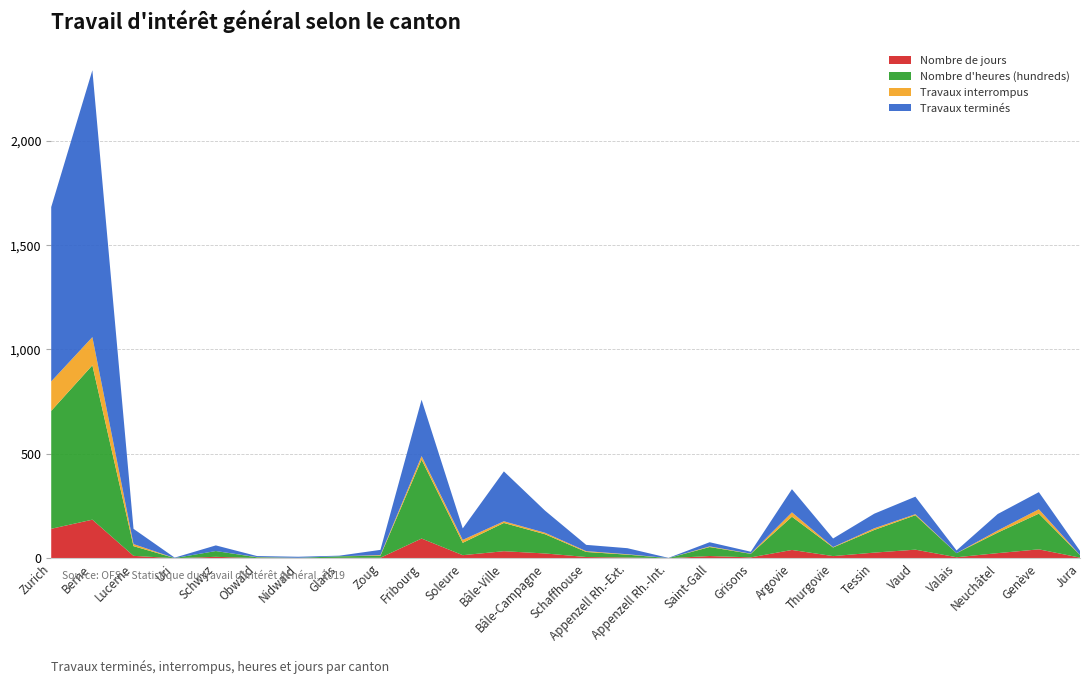

Reading left to right, extract all data points from this chart.

Travaux terminés: 835.0	1278.0	73.0	2.0	27.0	5.0	5.0	3.0	25.0	270.0	55.0	239.0	106.0	30.0	29.0	1.0	20.0	9.0	111.0	41.0	70.0	84.0	13.0	79.0	82.0	20.0
Travaux interrompus: 141.0	135.0	10.0	0.0	0.0	1.0	0.0	0.0	3.0	17.0	14.0	8.0	7.0	4.0	2.0	0.0	3.0	1.0	21.0	2.0	8.0	5.0	0.0	10.0	21.0	0.0
Nombre d'heures (hundreds): 564.8	739.3	46.4	0.9	27.7	3.7	1.8	7.6	9.7	377.8	59.2	135.3	92.1	24.1	13.8	0.7	43.0	17.0	159.2	41.3	108.3	164.9	19.6	98.3	171.0	12.4
Nombre de jours: 141.2	184.8	11.6	0.2	6.9	0.9	0.5	1.9	2.4	94.4	14.8	33.8	23.0	6.0	3.5	0.2	10.8	4.3	39.8	10.3	27.1	41.2	4.9	24.6	42.8	3.1